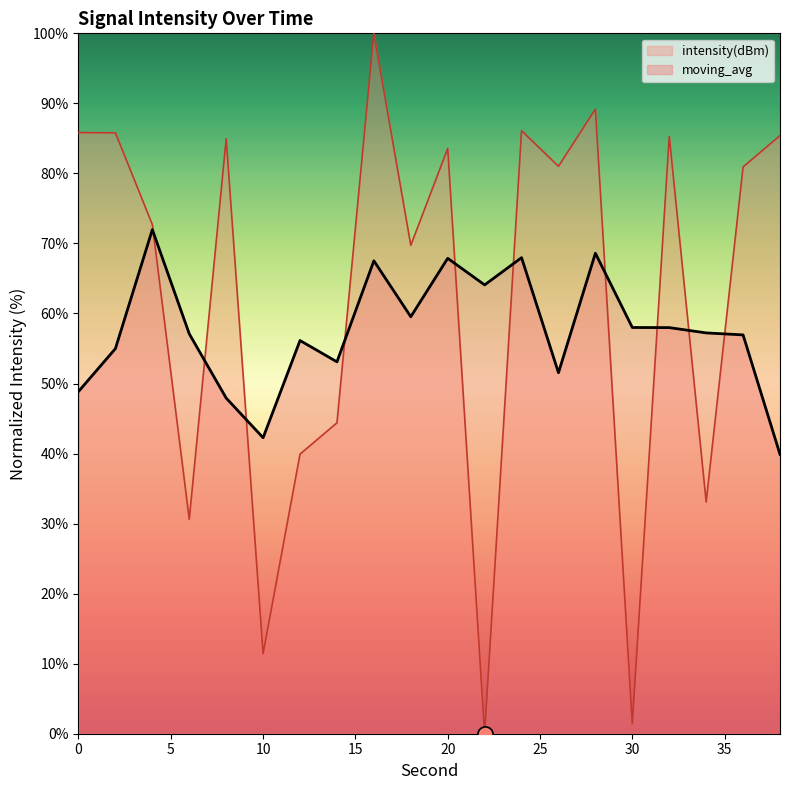

What is the ratio of the value at 4 to the value at 0?

0.8